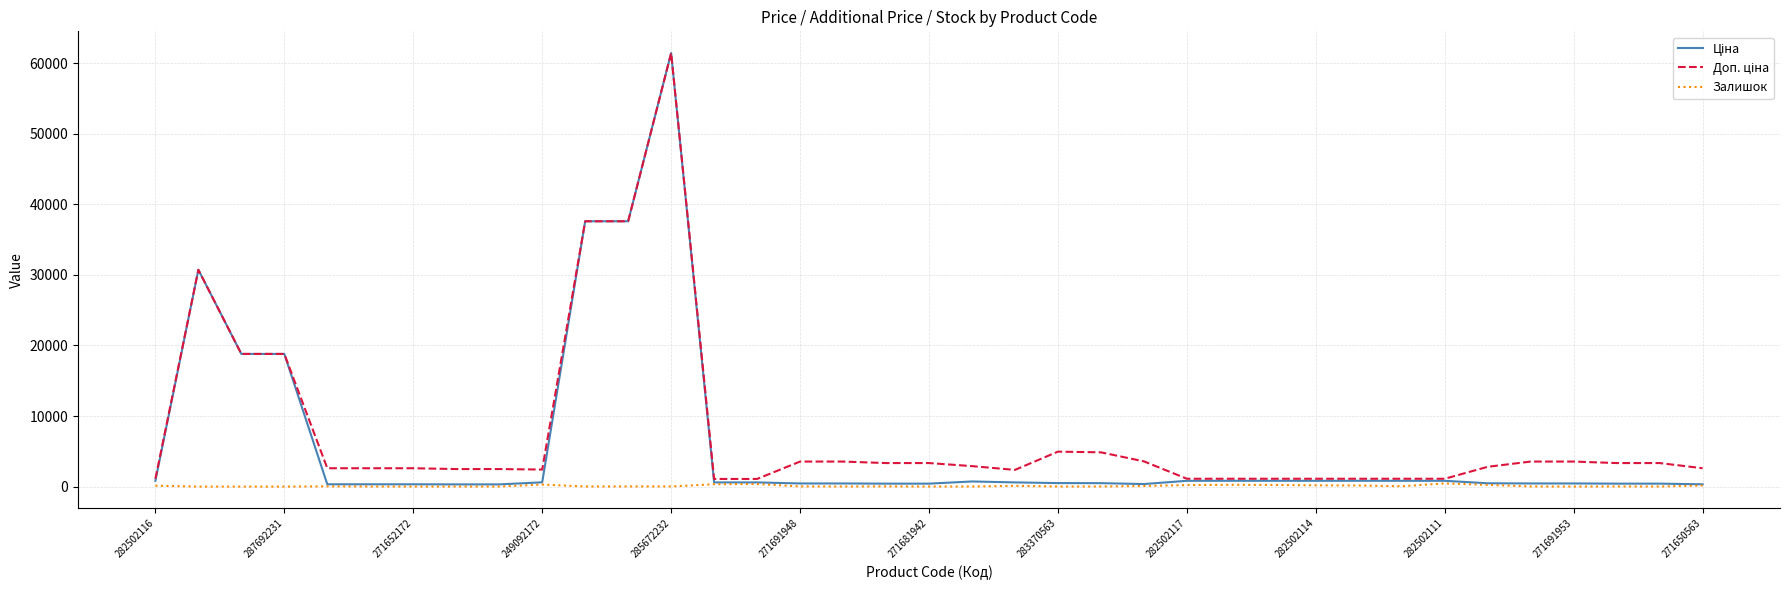

What is the maximum value shown in the chart?

61434.3